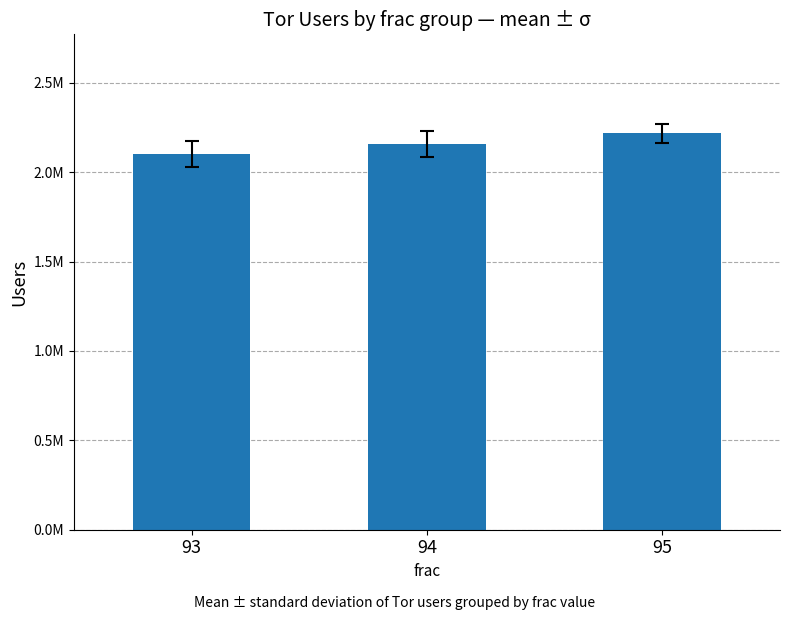

List the labels in order of value, largest first.

95, 94, 93